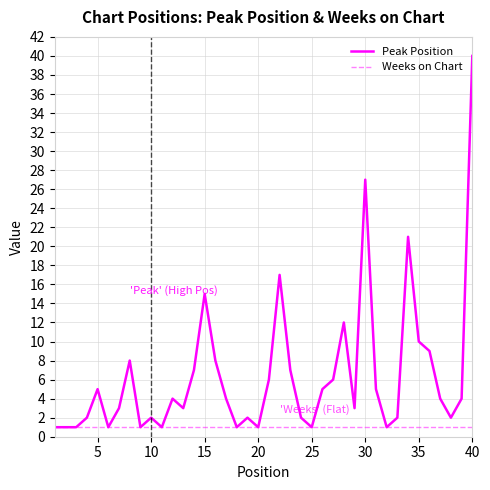

Does the chart have visible grid lines?

Yes